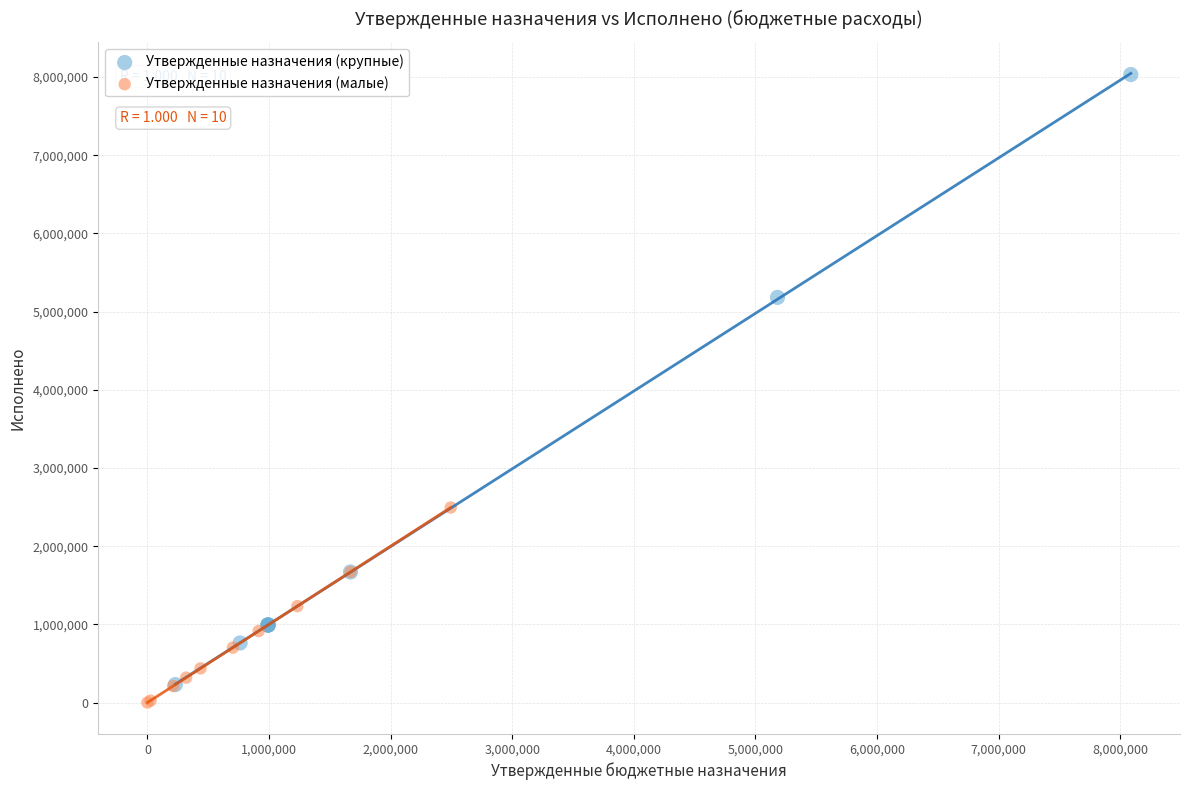

Which series has the widest spread of Y values?

Утвержденные назначения (крупные)